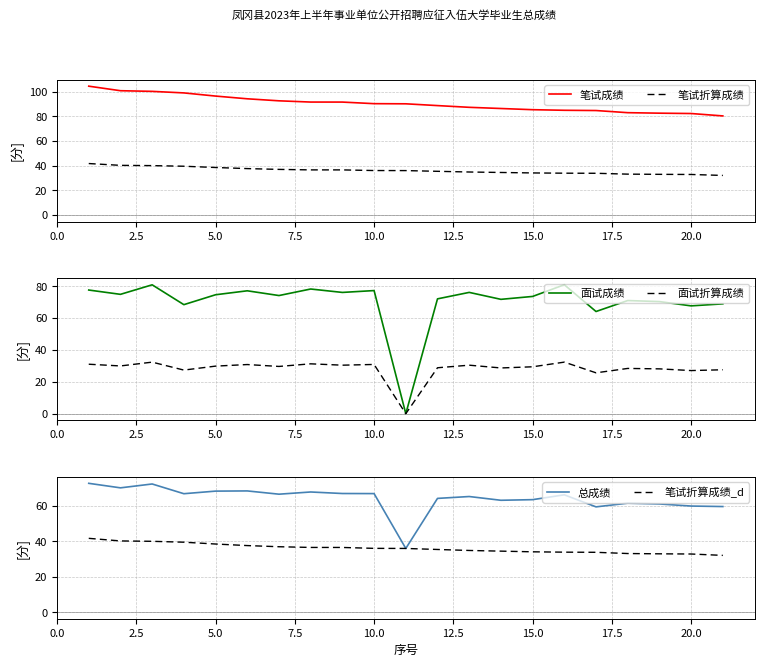

What is the average value of the 笔试成绩 series?

90.3